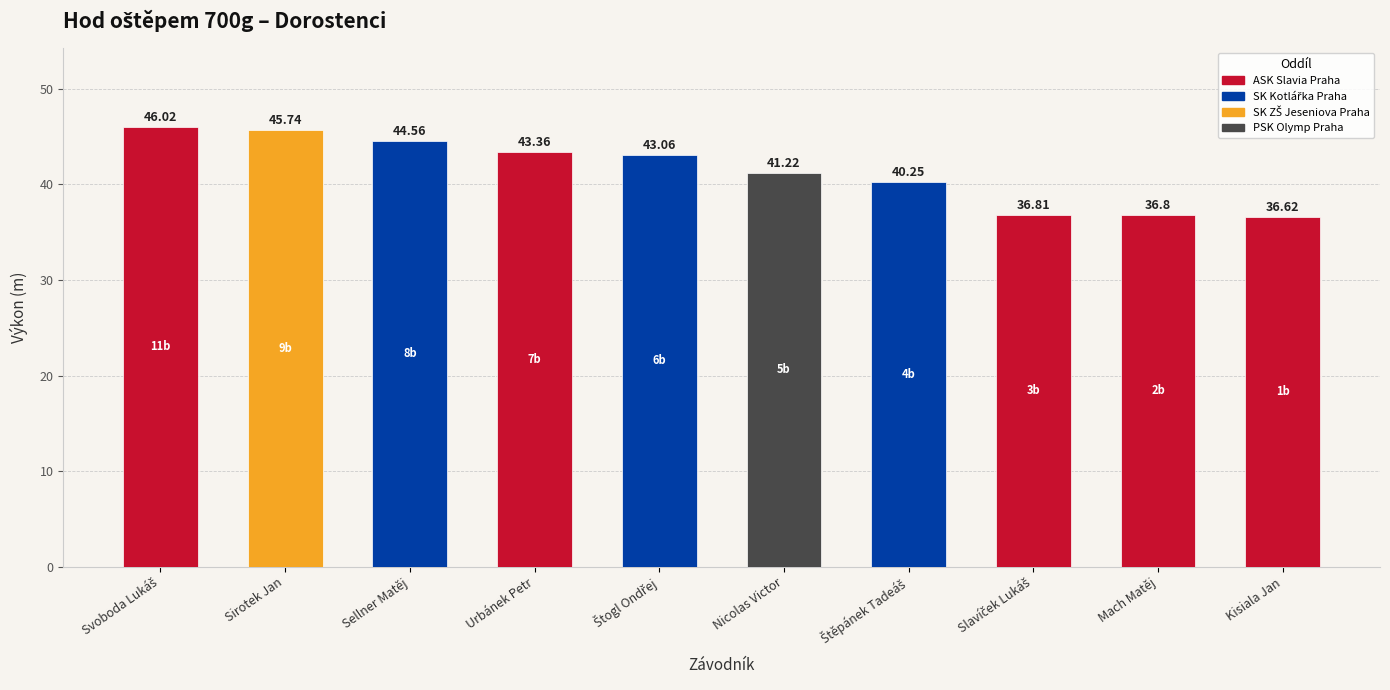

At which category does the chart reach its minimum across all series?

Kisiala Jan